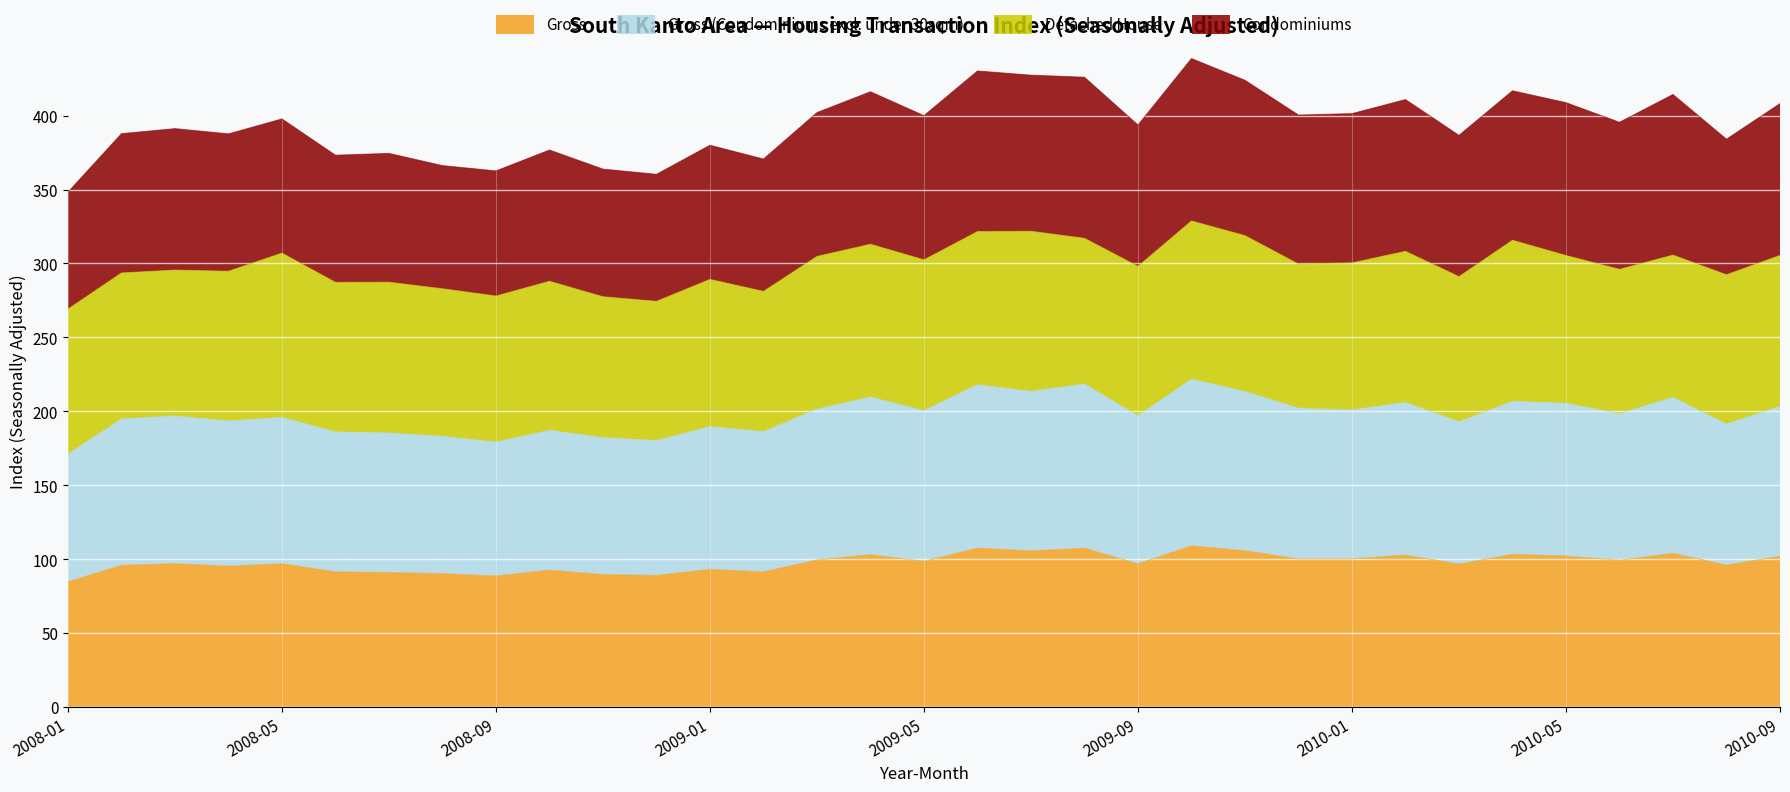

What is the smallest value displayed?

84.6